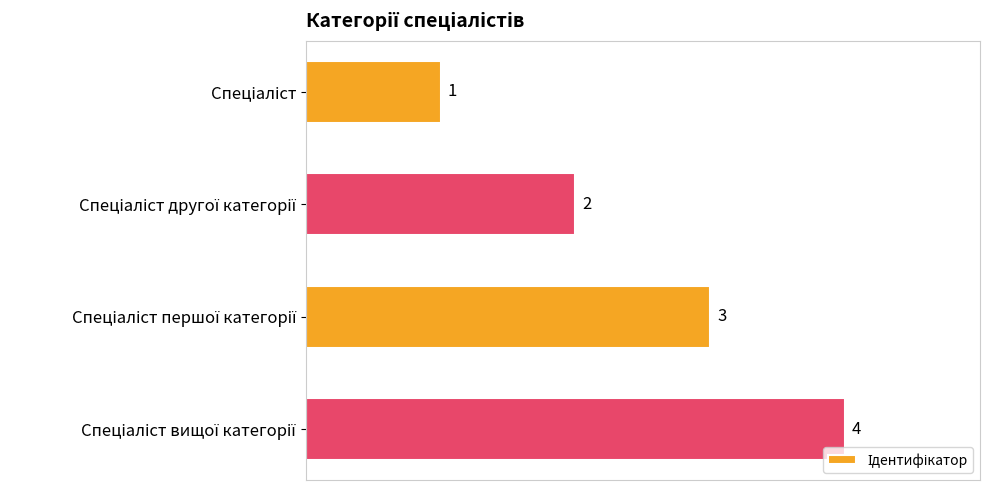

What is the maximum value shown in the chart?

4